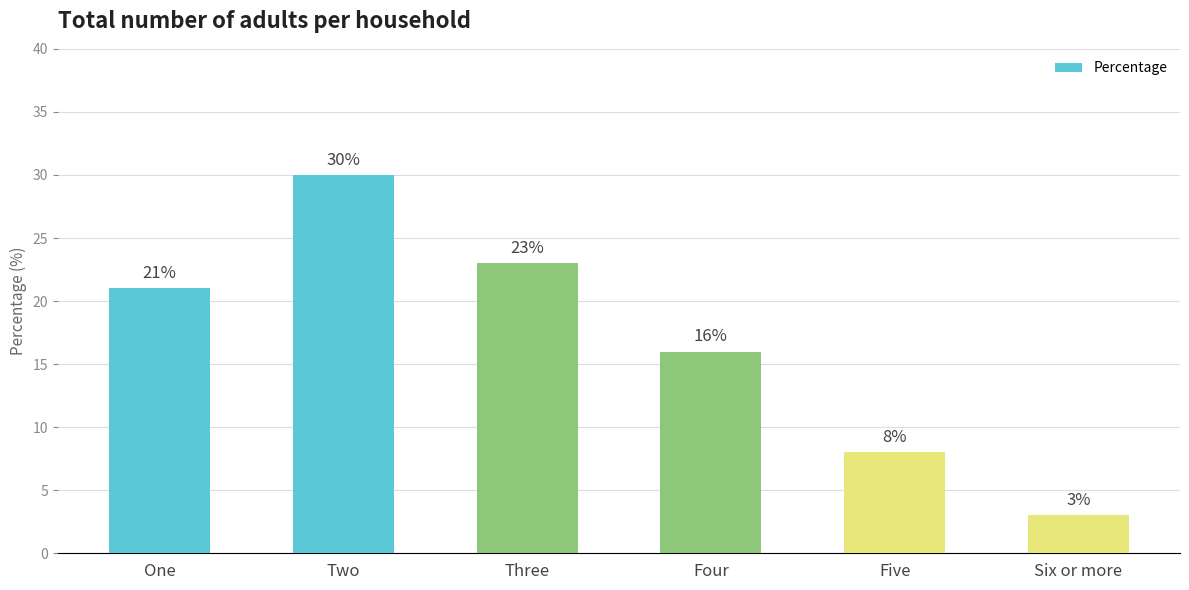

Where is the data nearest to the value 16?

Four